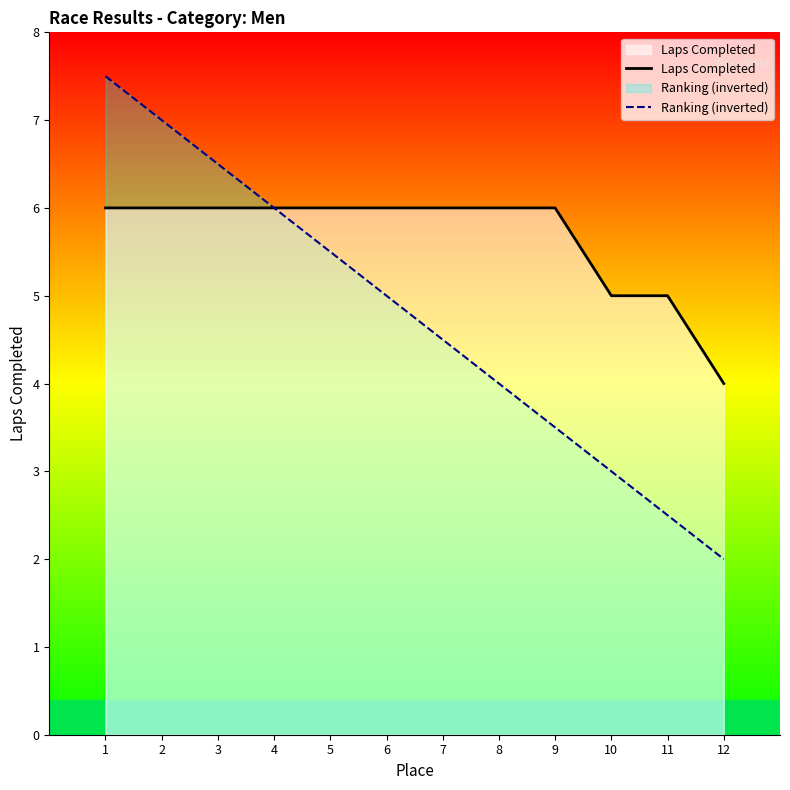

Which label corresponds to the largest value in the chart?

1